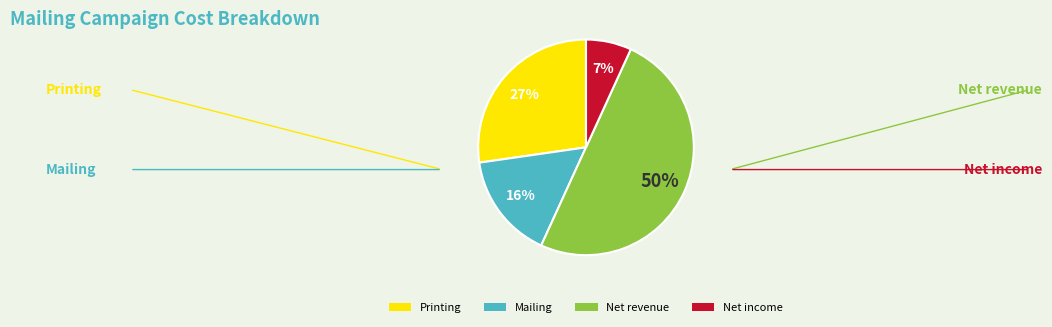

Rank the categories by value from lowest to highest.

Net income, Mailing, Printing, Net revenue